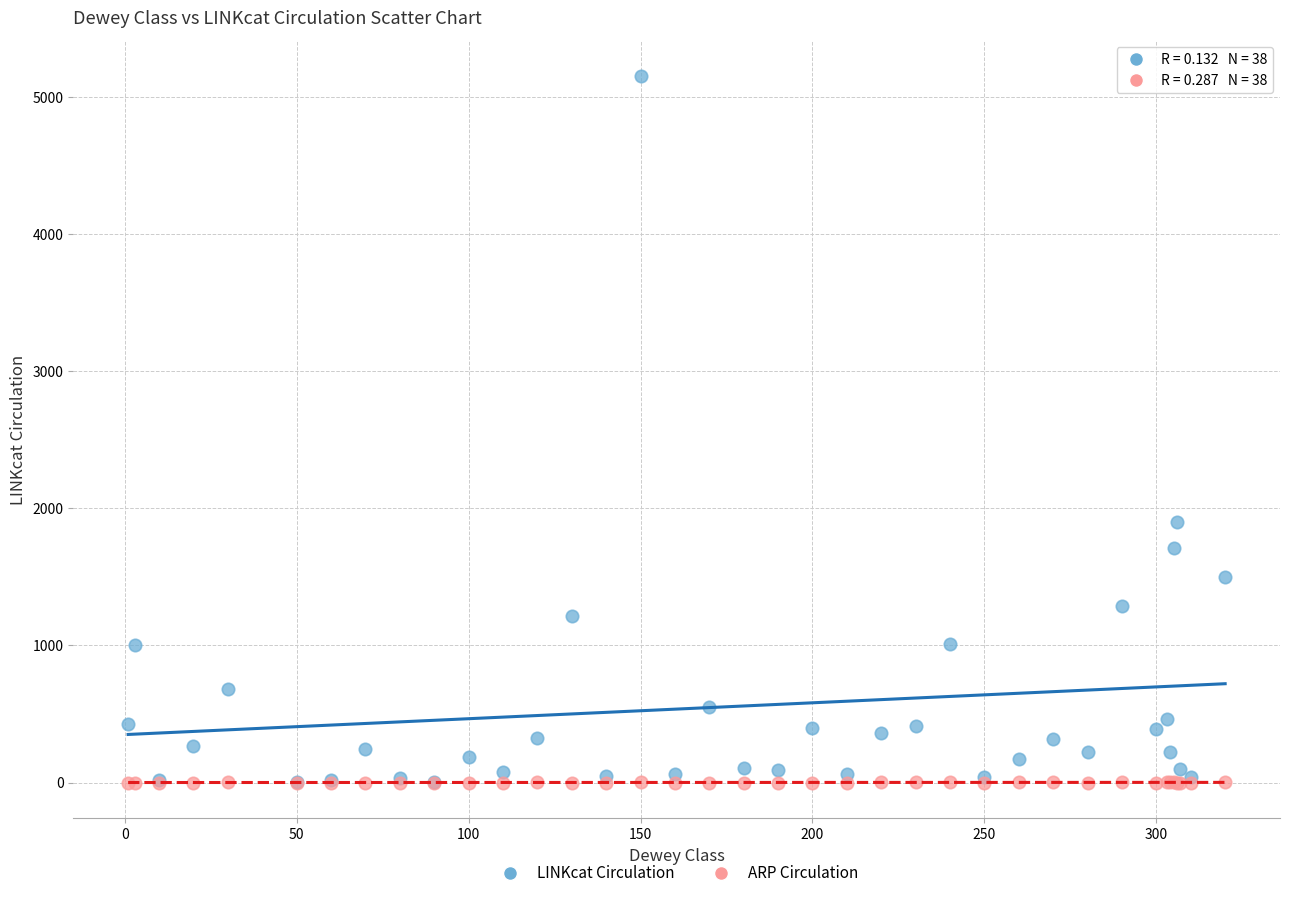

Across all series, what Y value is closest to 2577?

1896